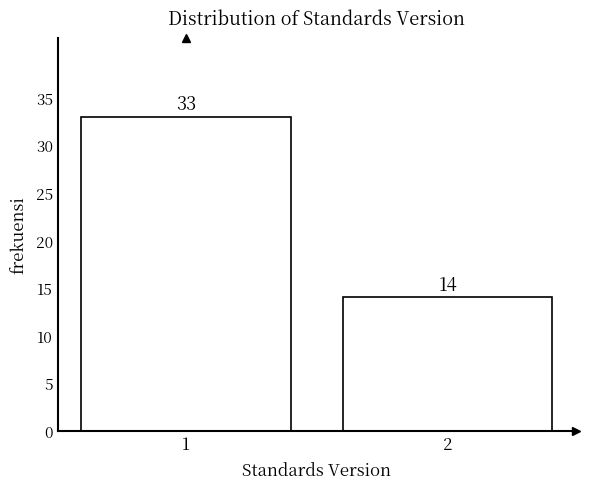

Reading left to right, list all the values displayed in this chart.

33	14